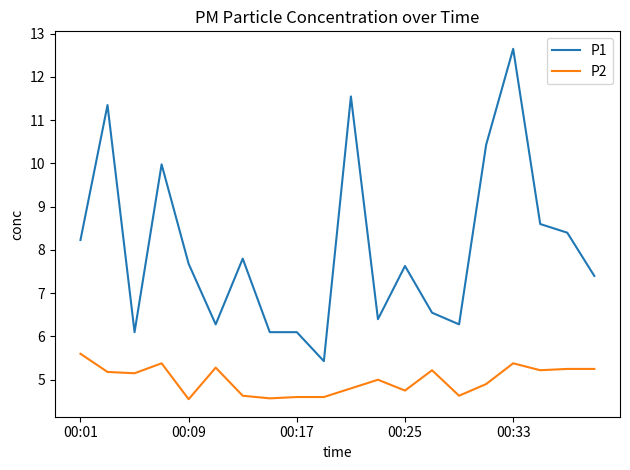

What is the average value of the P2 series?

5.0